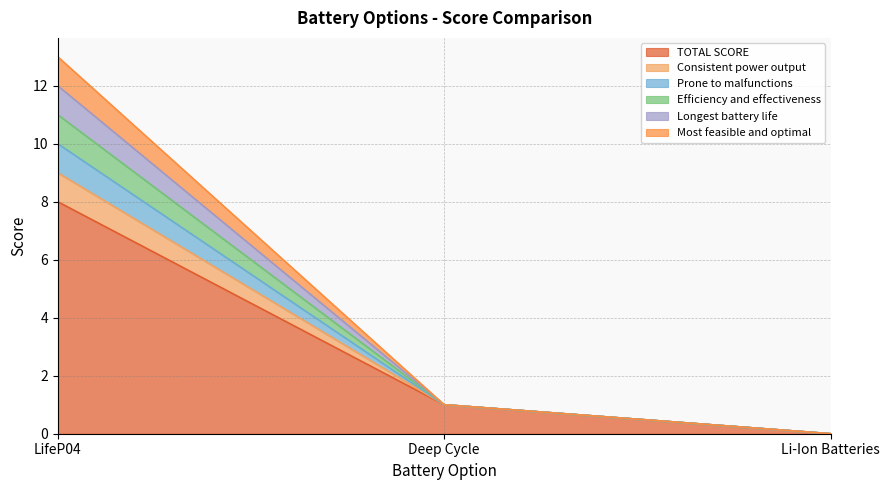

How many data points does each series have?

3